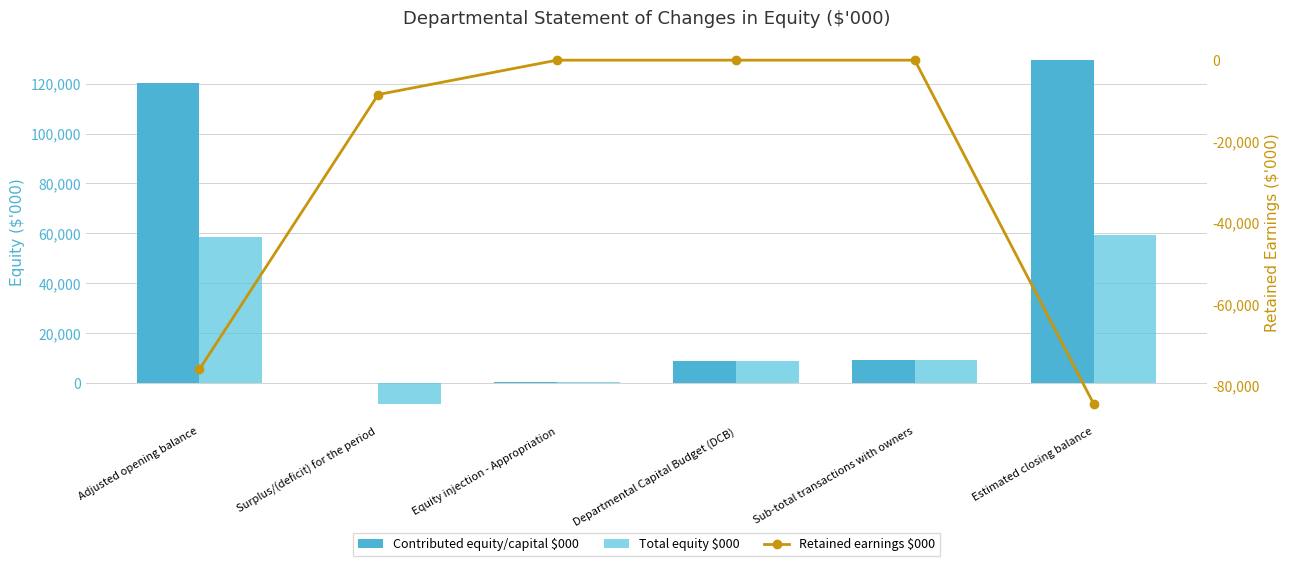

What is the total value across all series at Surplus/(deficit) for the period?

-16918